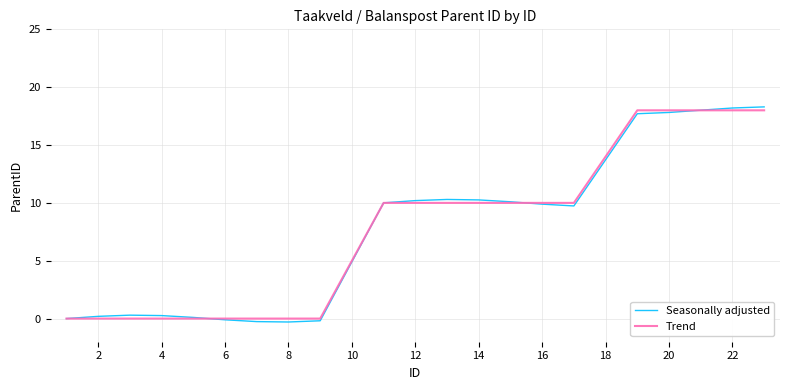

Which series has the largest range (max minus min)?

Seasonally adjusted